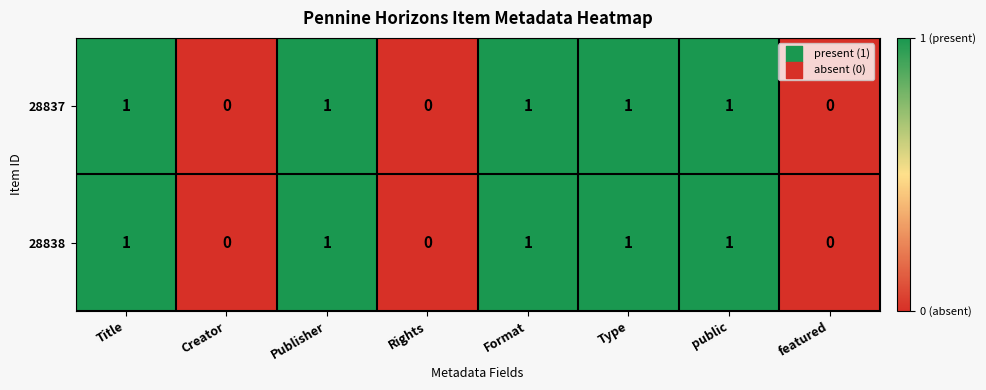

The 28837 series shows 0 at Title. True or false?

False